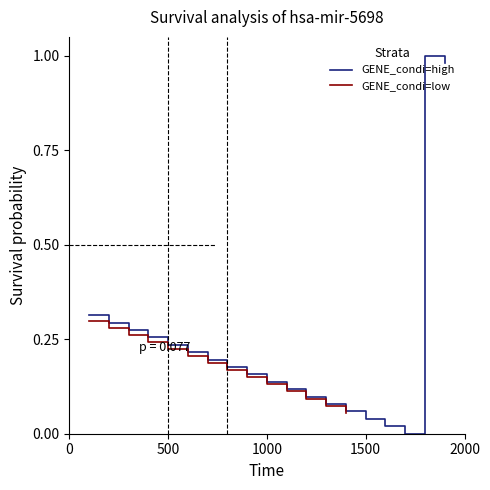

Rank the categories by value from highest to lowest.

18, 19, 1, 2, 3, 4, 5, 6, 7, 8, 9, 10, 11, 12, 13, 14, 15, 16, 17